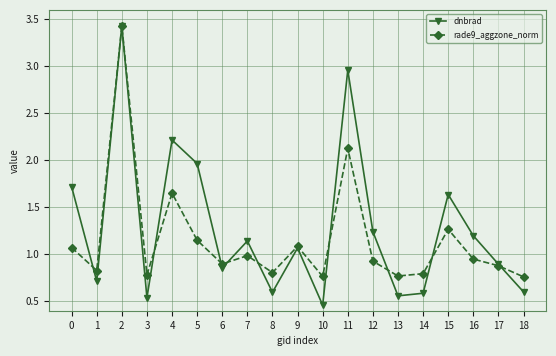

Between 5 and 18, which series saw the biggest shift?

dnbrad